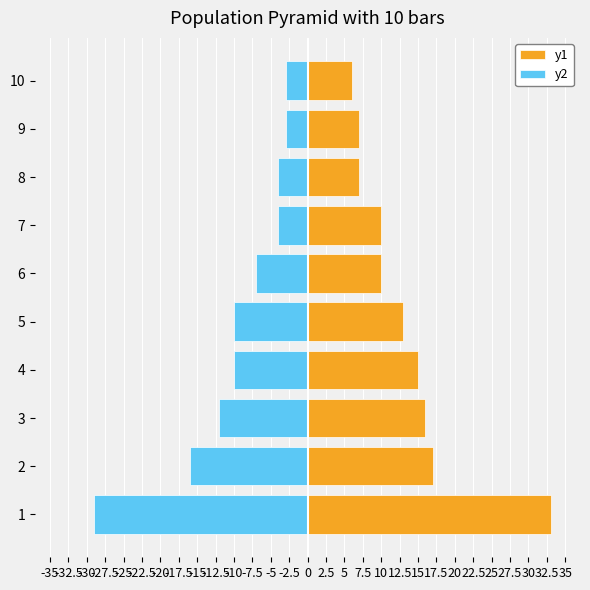

Are the bars horizontal?

Yes